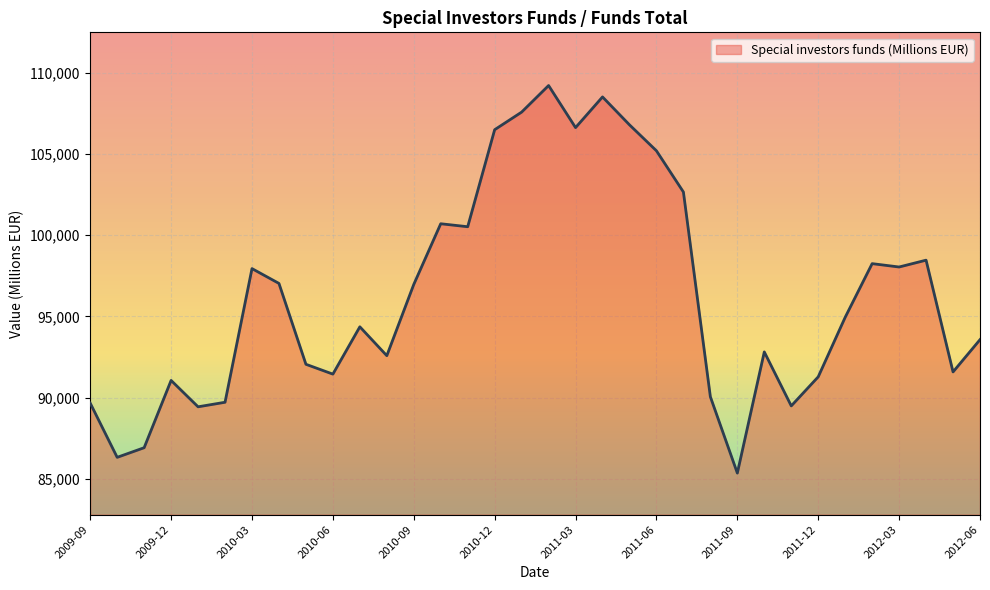

What is the maximum value shown in the chart?

109216